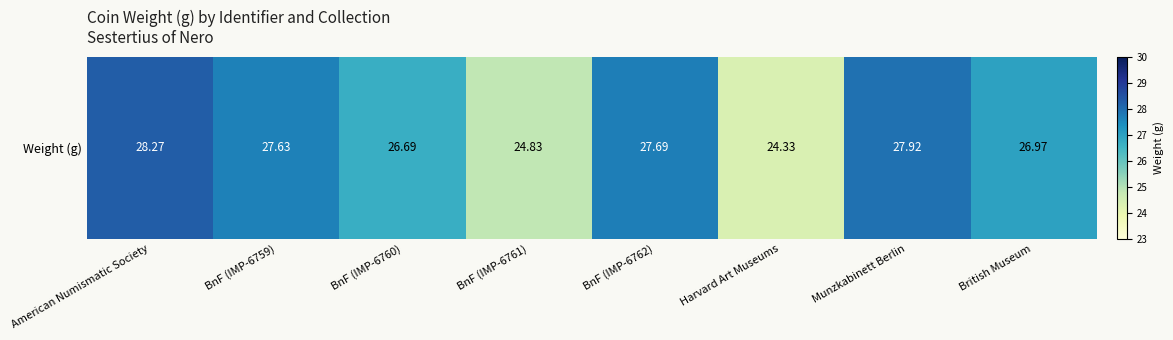

Reading left to right, list all the values displayed in this chart.

American Numismatic Society=28.3	BnF (IMP-6759)=27.6	BnF (IMP-6760)=26.7	BnF (IMP-6761)=24.8	BnF (IMP-6762)=27.7	Harvard Art Museums=24.3	Munzkabinett Berlin=27.9	British Museum=27.0